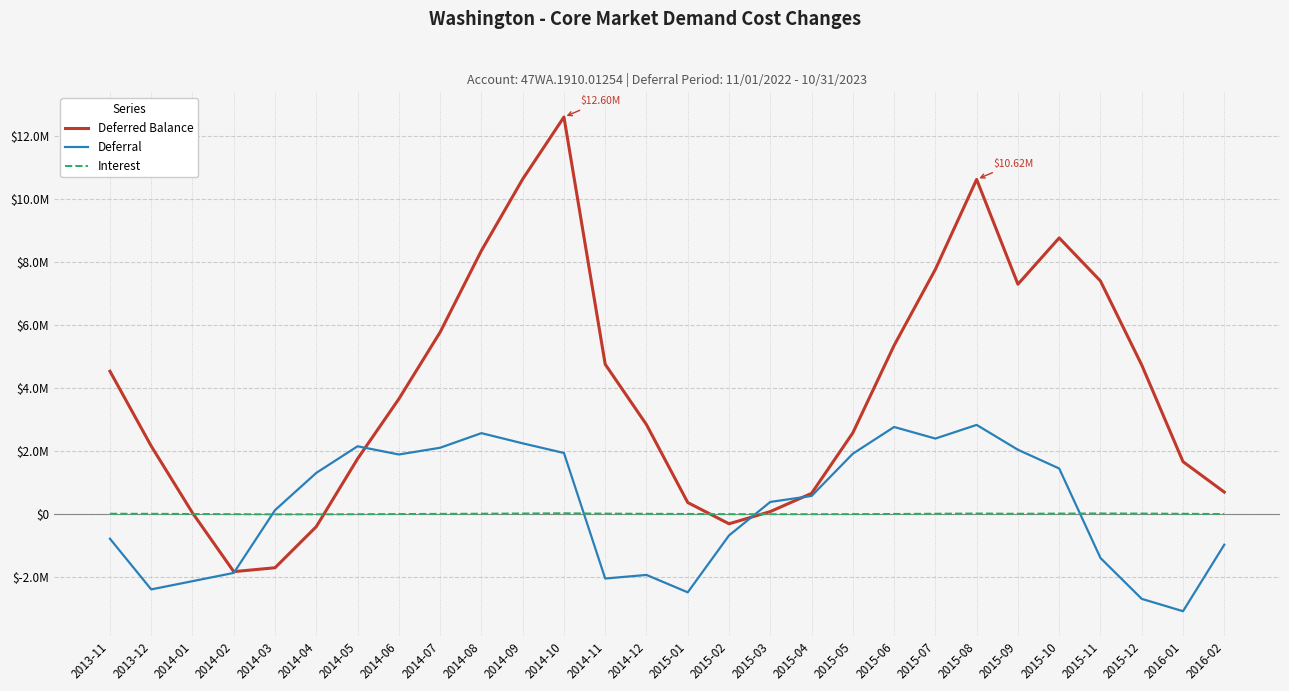

Read the Interest value at 2014-03.

-5033.2